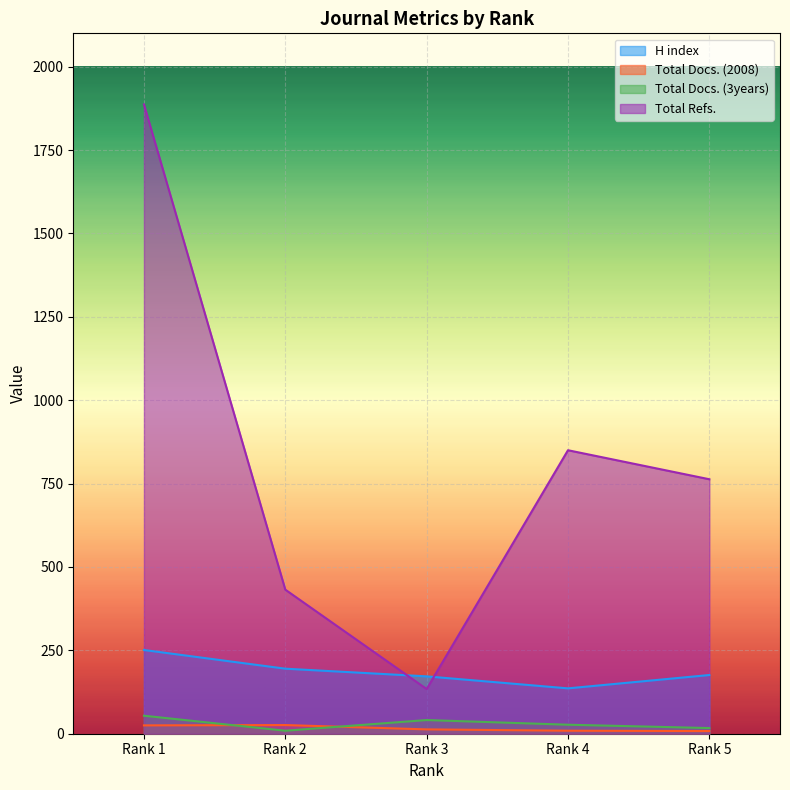

List the series in order of their peak value, highest first.

Total Refs., H index, Total Docs. (3years), Total Docs. (2008)